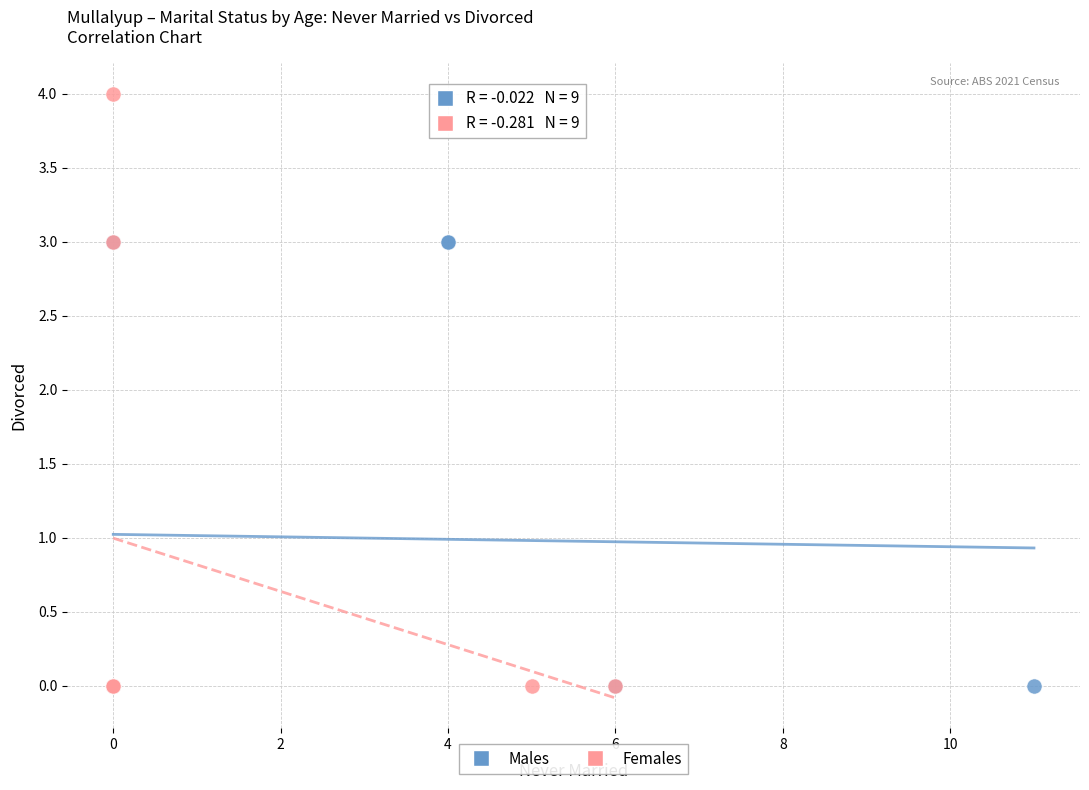

Which series contains the highest Y value?

Females